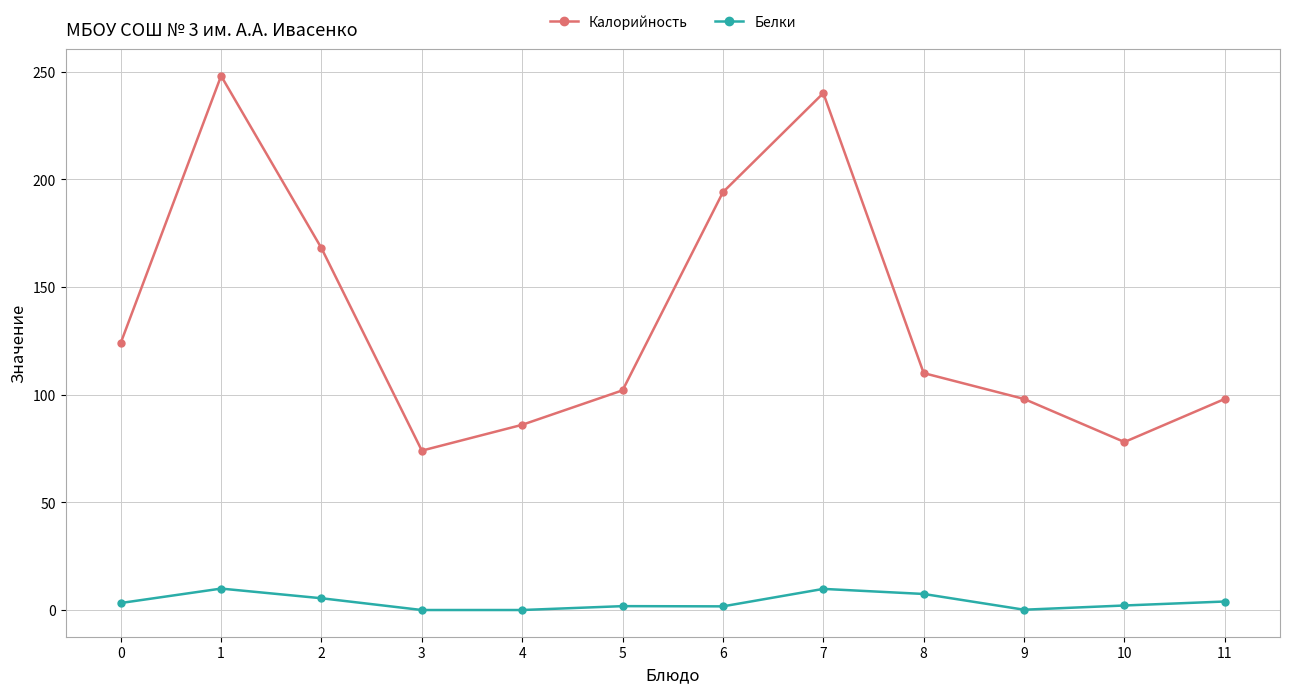

At which label does Калорийность reach its minimum?

3